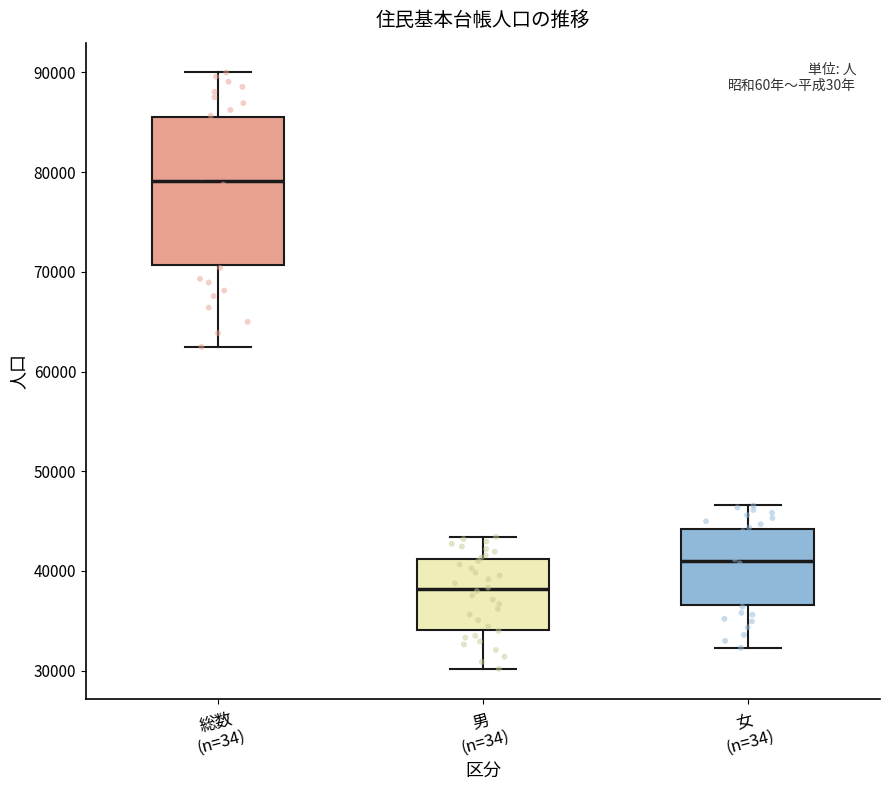

Where does the lower whisker of the box for 女 (n=34) end on the y-axis? The values are not printed on the chart, so give them approximately, as read against the axis.

32000